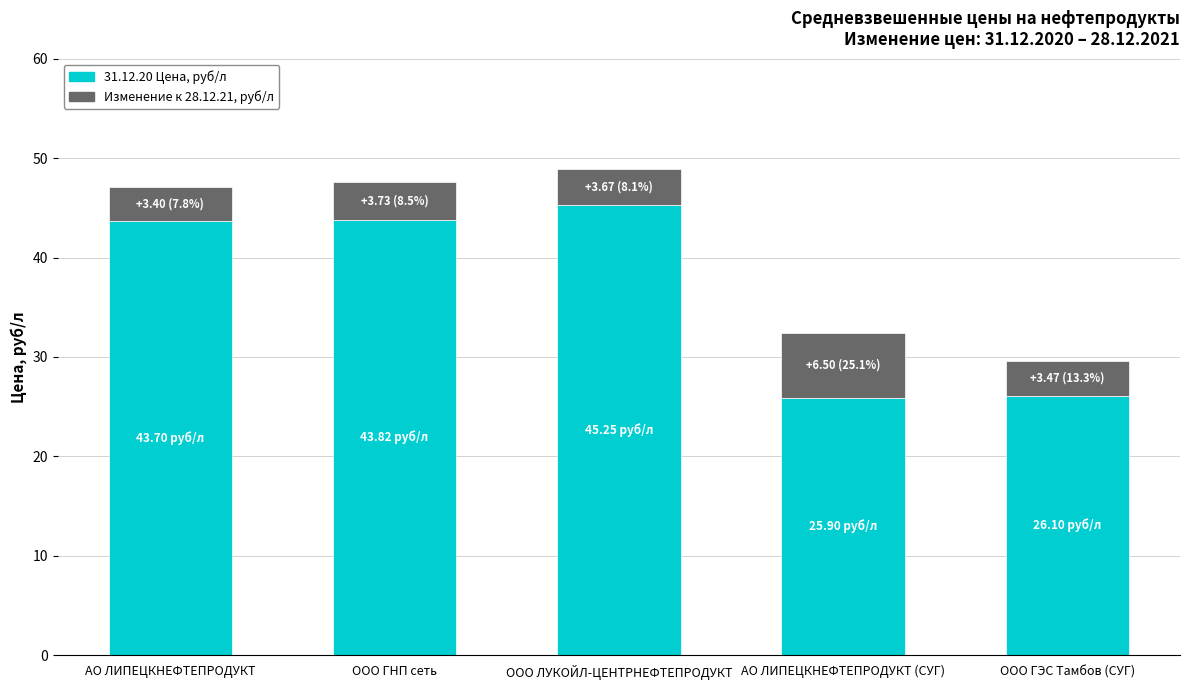

Count the number of categories in the chart.

5